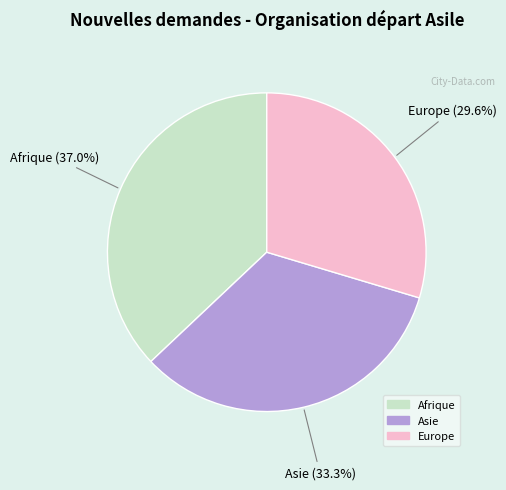

Is there any slice that represents more than half of the pie?

No